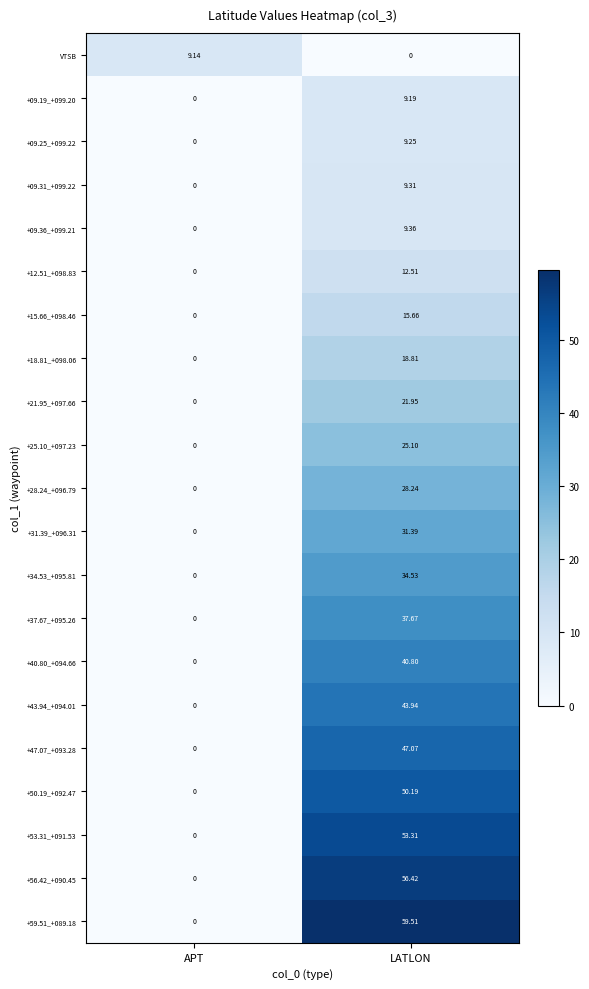

At which category does the chart reach its peak across all series?

LATLON